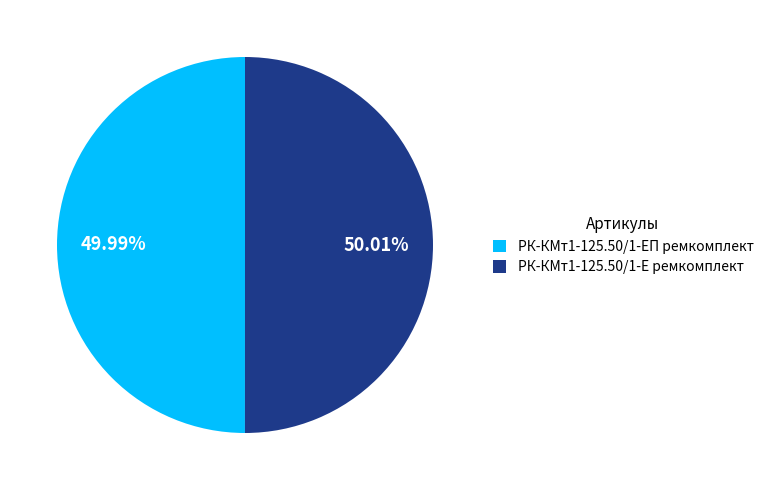

To the nearest percent, what is the average slice percentage?

50%